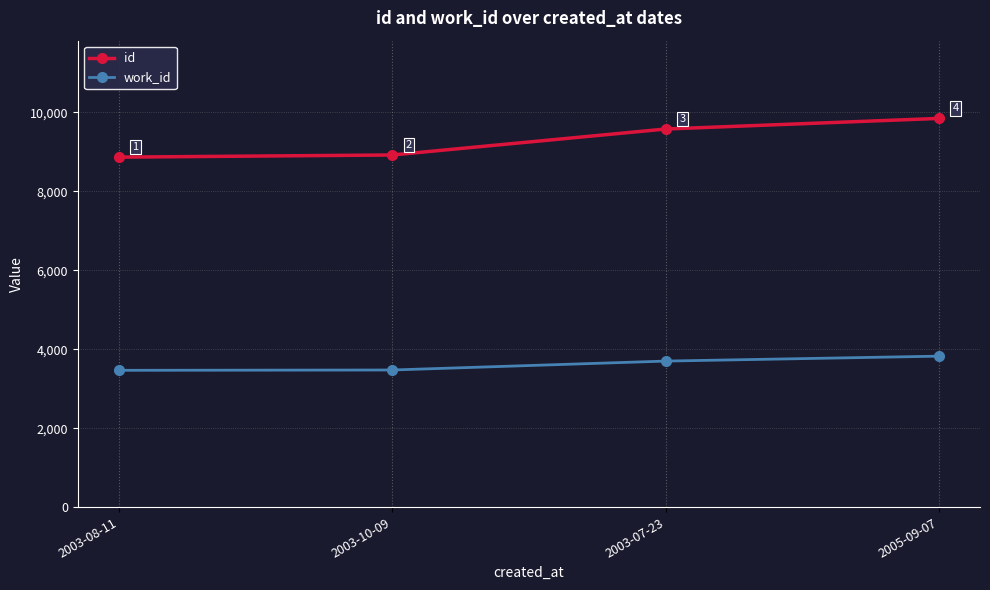

What is the difference between the maximum and minimum values in the id series?

982